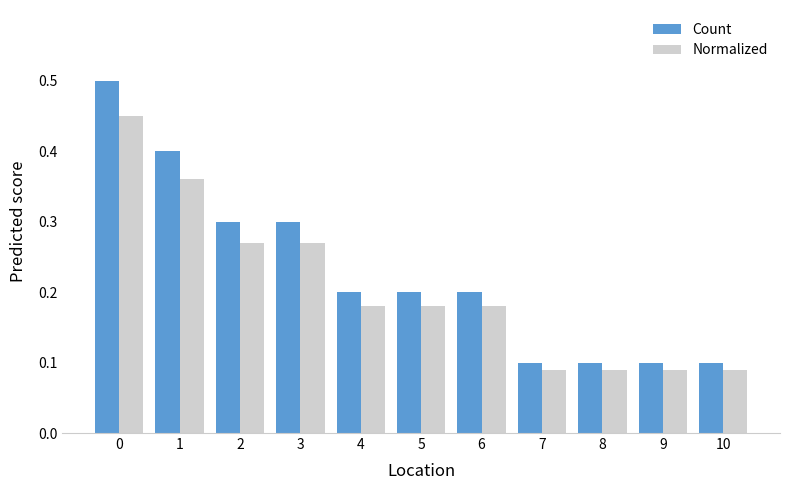

What are all the series names shown in the legend?

Count, Normalized